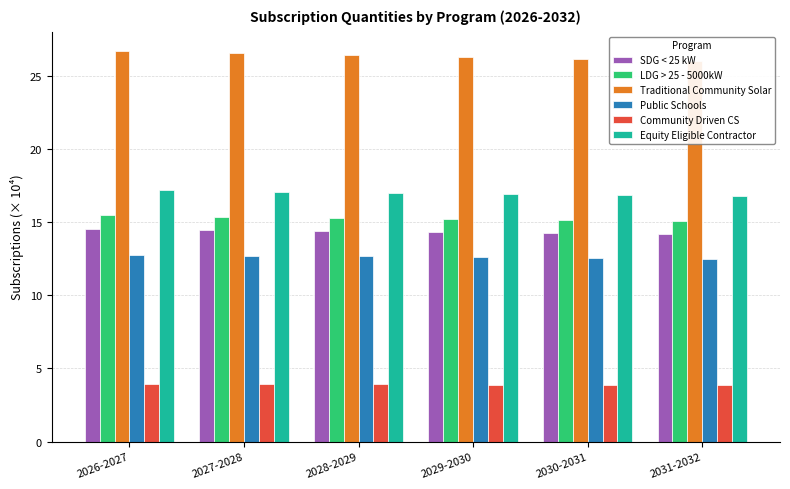

At which category does the chart reach its minimum across all series?

2031-2032